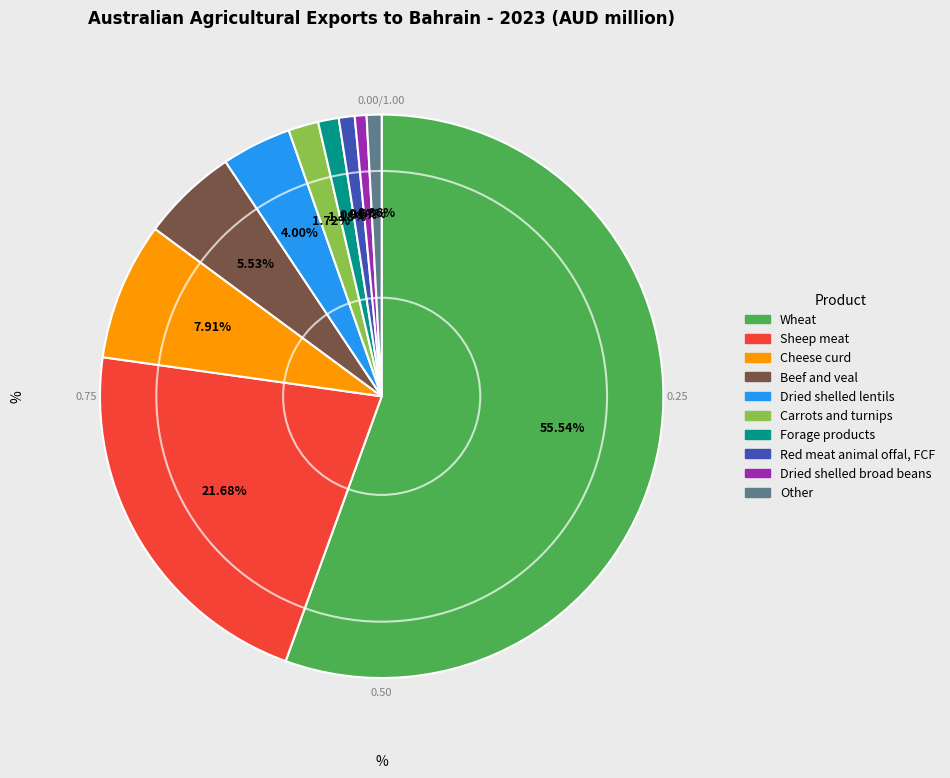

Between Dried shelled lentils and Beef and veal, which is larger?

Beef and veal